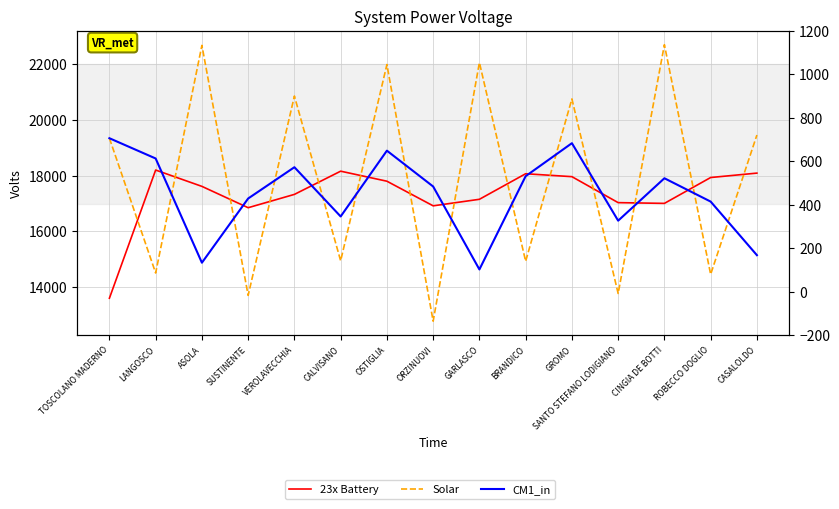

Reading right to left, extract all data points from this chart.

23x Battery: CASALOLDO=18088.5	ROBECCO DOGLIO=17930.8	CINGIA DE BOTTI=17005.0	SANTO STEFANO LODIGIANO=17031.7	GROMO=17961.3	BRANDICO=18066.1	GARLASCO=17151.3	ORZINUOVI=16917.1	OSTIGLIA=17798.8	CALVISANO=18157.7	VEROLAVECCHIA=17326.8	SUSTINENTE=16850.3	ASOLA=17613.8	LANGOSCO=18198.3	TOSCOLANO MADERNO=13609.6
Solar: CASALOLDO=19452.2	ROBECCO DOGLIO=14464.5	CINGIA DE BOTTI=22684.9	SANTO STEFANO LODIGIANO=13779.5	GROMO=20743.9	BRANDICO=14932.3	GARLASCO=22045.9	ORZINUOVI=12787.8	OSTIGLIA=21974.6	CALVISANO=14949.4	VEROLAVECCHIA=20847.6	SUSTINENTE=13711.6	ASOLA=22660.8	LANGOSCO=14512.5	TOSCOLANO MADERNO=19337.5
CM1_in: CASALOLDO=15150.8	ROBECCO DOGLIO=17069.1	CINGIA DE BOTTI=17904.5	SANTO STEFANO LODIGIANO=16385.7	GROMO=19159.9	BRANDICO=17978.9	GARLASCO=14639.9	ORZINUOVI=17609.3	OSTIGLIA=18892.0	CALVISANO=16536.2	VEROLAVECCHIA=18299.5	SUSTINENTE=17179.9	ASOLA=14881.0	LANGOSCO=18612.2	TOSCOLANO MADERNO=19337.5